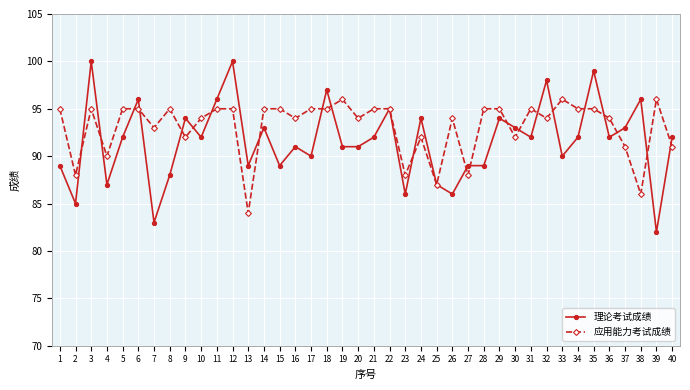

Reading left to right, transcribe all the data shown in this chart.

理论考试成绩: 1=89	2=85	3=100	4=87	5=92	6=96	7=83	8=88	9=94	10=92	11=96	12=100	13=89	14=93	15=89	16=91	17=90	18=97	19=91	20=91	21=92	22=95	23=86	24=94	25=87	26=86	27=89	28=89	29=94	30=93	31=92	32=98	33=90	34=92	35=99	36=92	37=93	38=96	39=82	40=92
应用能力考试成绩: 1=95	2=88	3=95	4=90	5=95	6=95	7=93	8=95	9=92	10=94	11=95	12=95	13=84	14=95	15=95	16=94	17=95	18=95	19=96	20=94	21=95	22=95	23=88	24=92	25=87	26=94	27=88	28=95	29=95	30=92	31=95	32=94	33=96	34=95	35=95	36=94	37=91	38=86	39=96	40=91